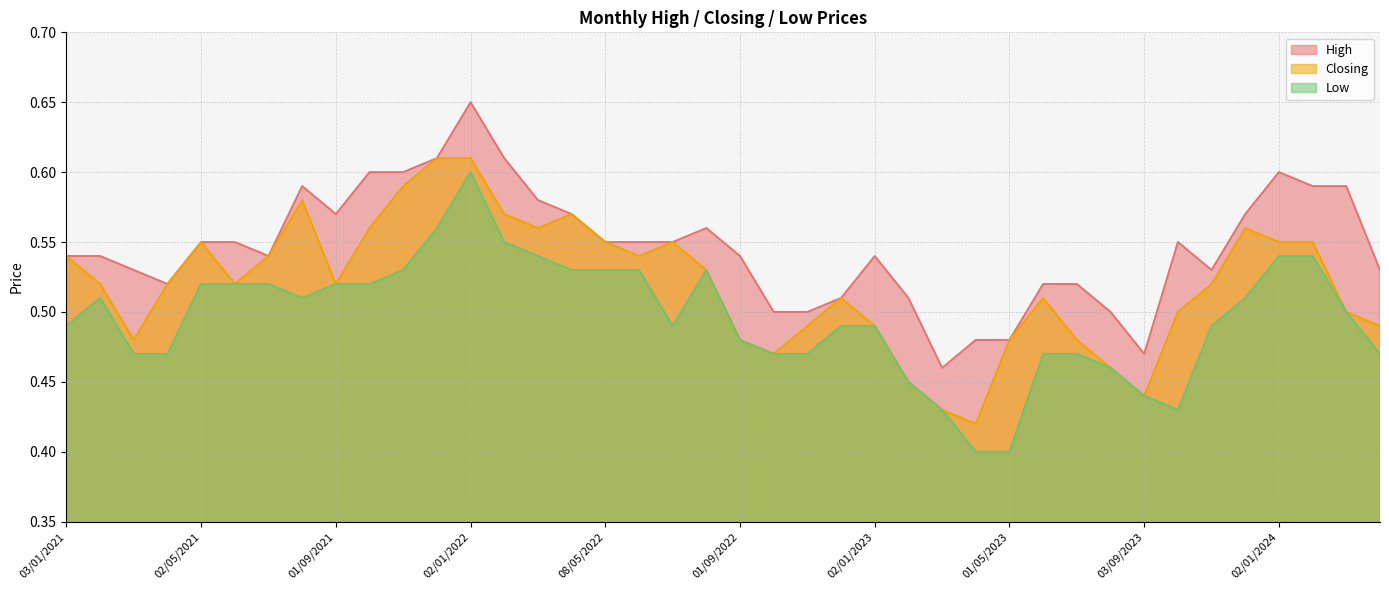

Which label corresponds to the smallest value in the chart?

01/05/2023